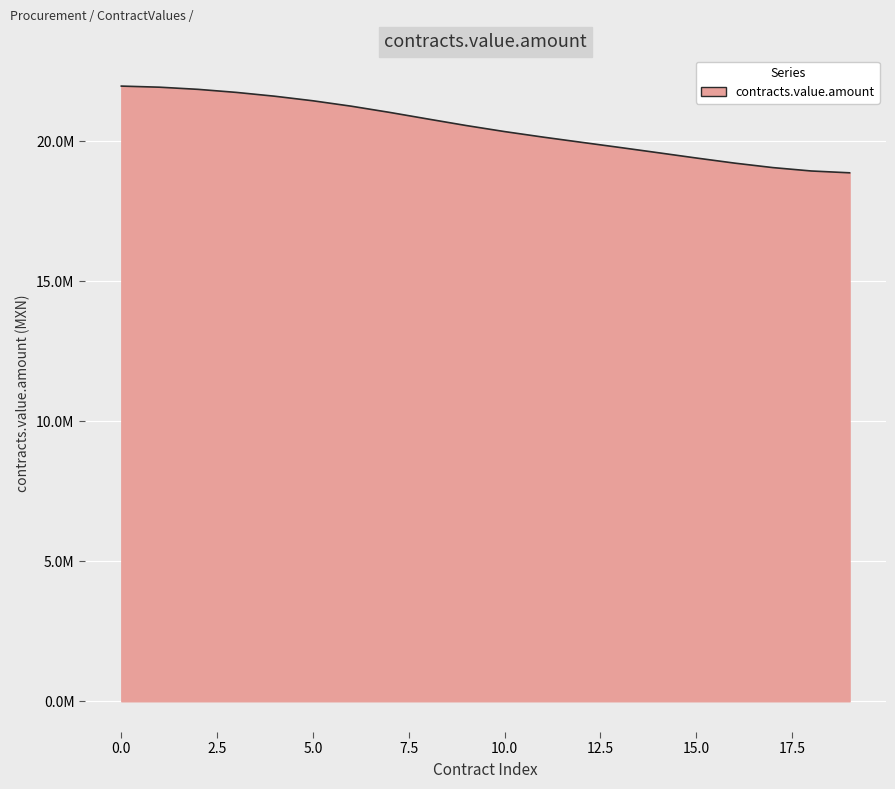

Does the chart display data point markers on the line(s)?

No